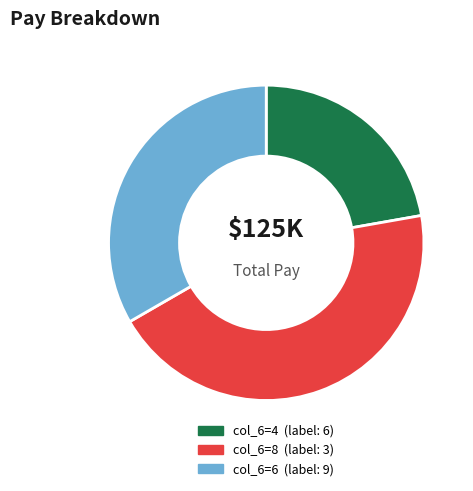

How many segments does this pie chart have?

3